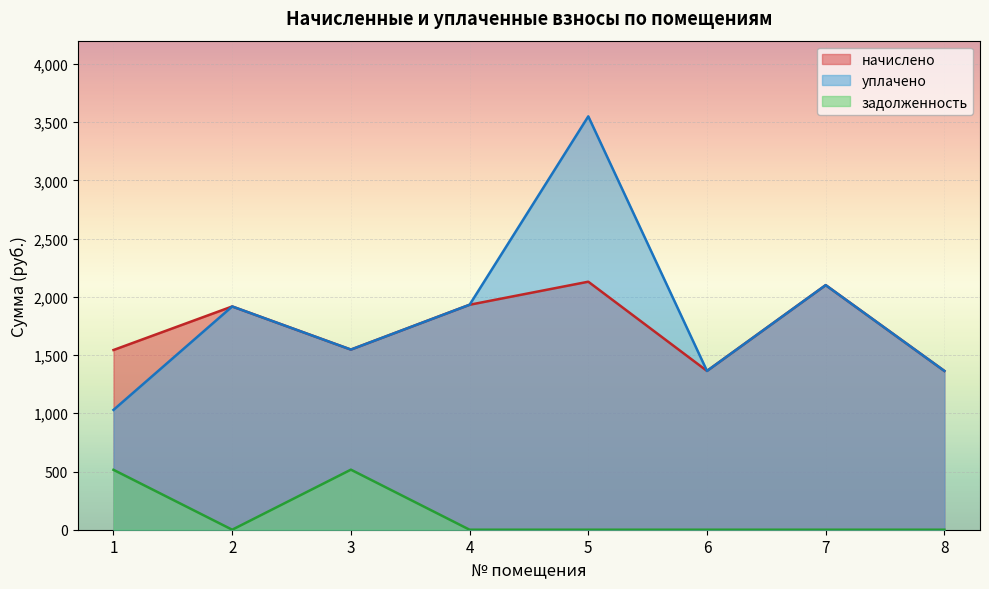

How many values in the уплачено series are below 1917?

4